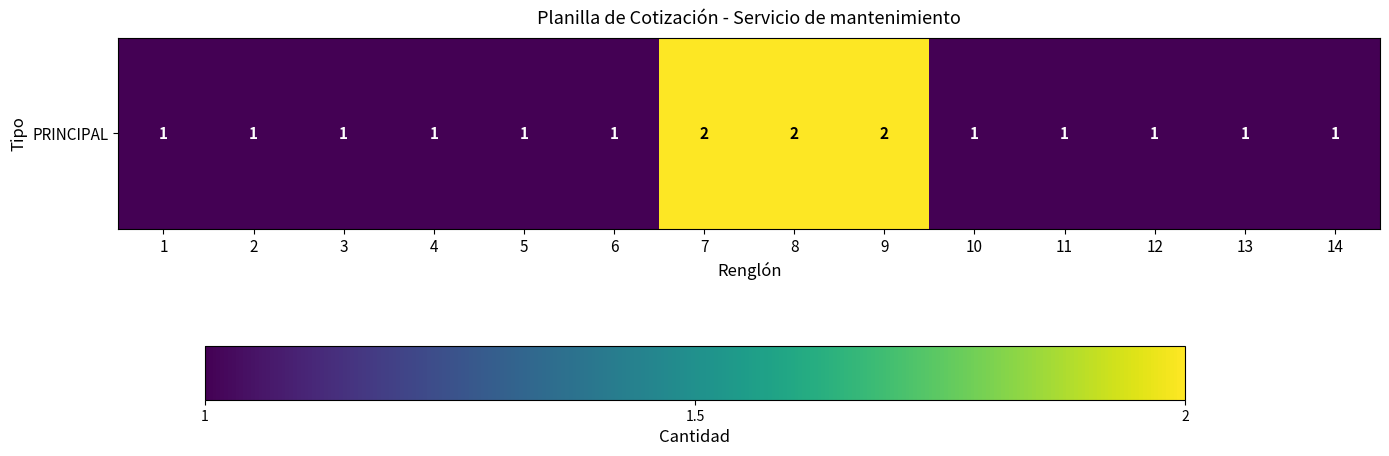

What is the sum of the values at 4 and 12?

2